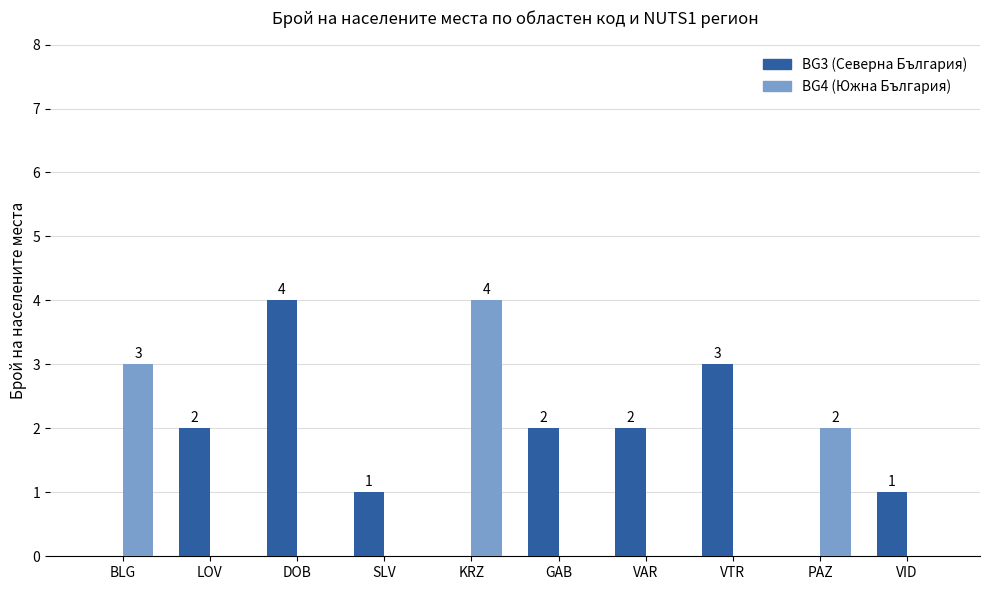

At which label does BG4 (Южна България) reach its peak?

KRZ